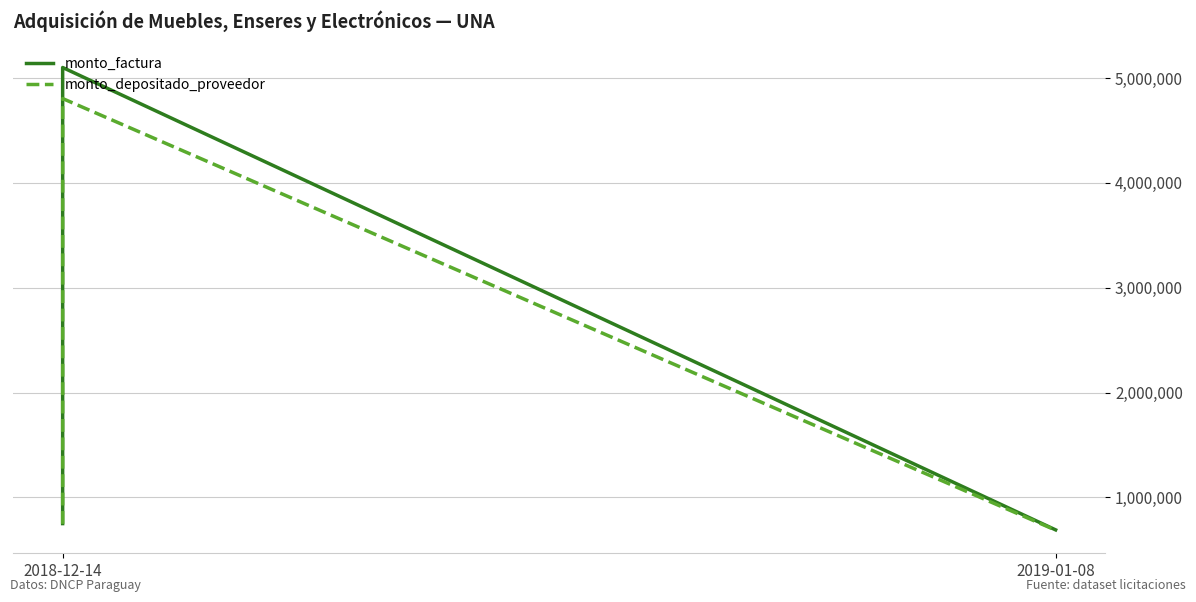

Which series has the largest total across all categories?

monto_factura